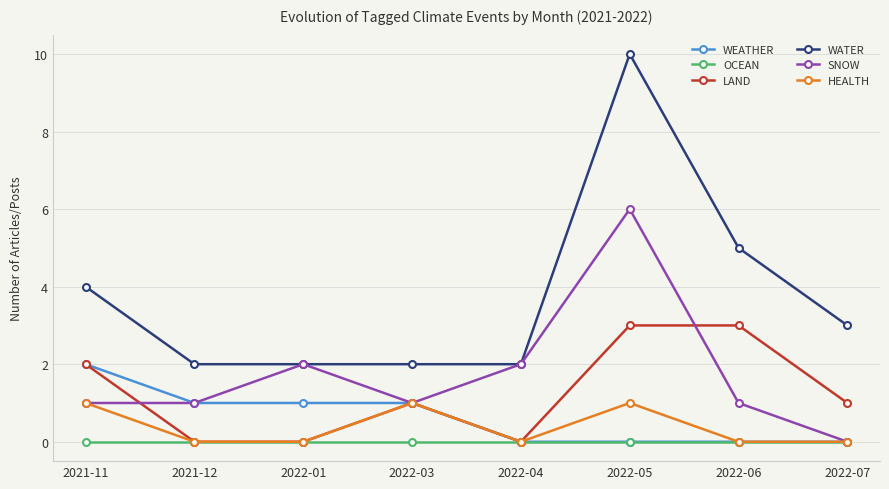

How many LAND values are between 0 and 3?

8